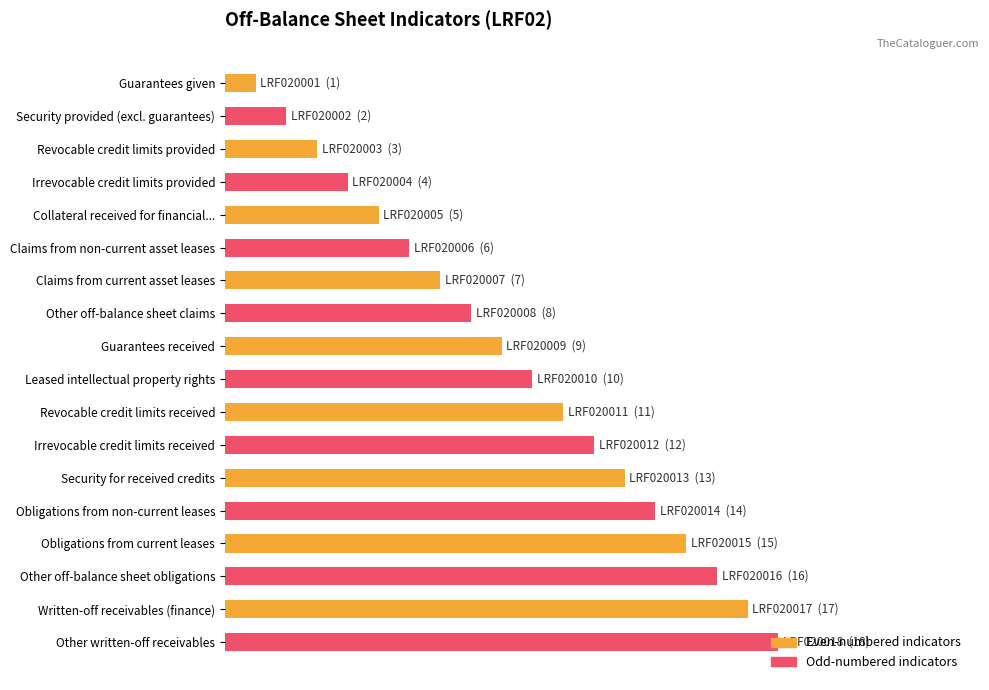

How many groups of bars are there?

9